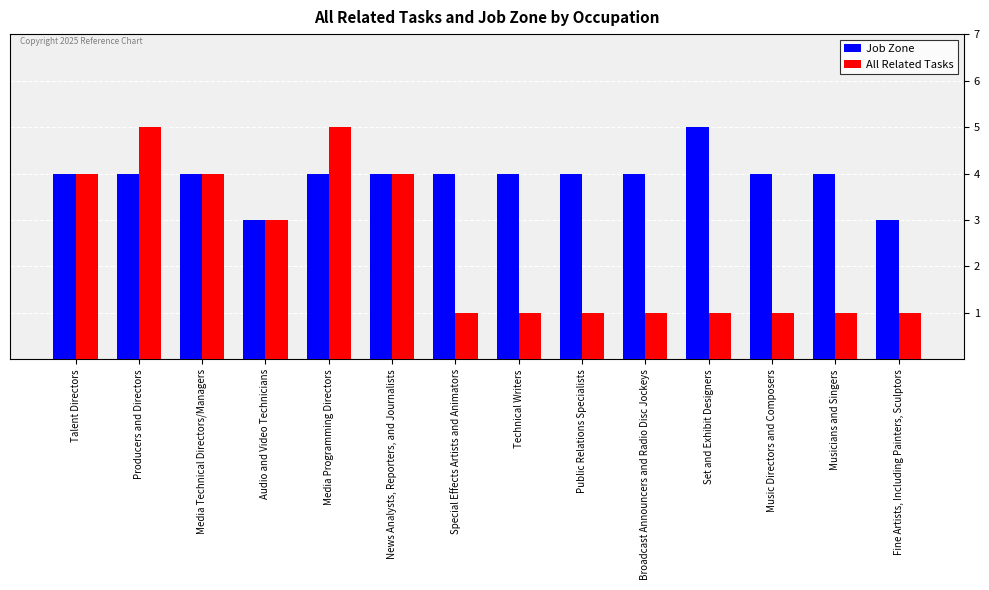

What is the difference between the maximum and minimum values in the Job Zone series?

2